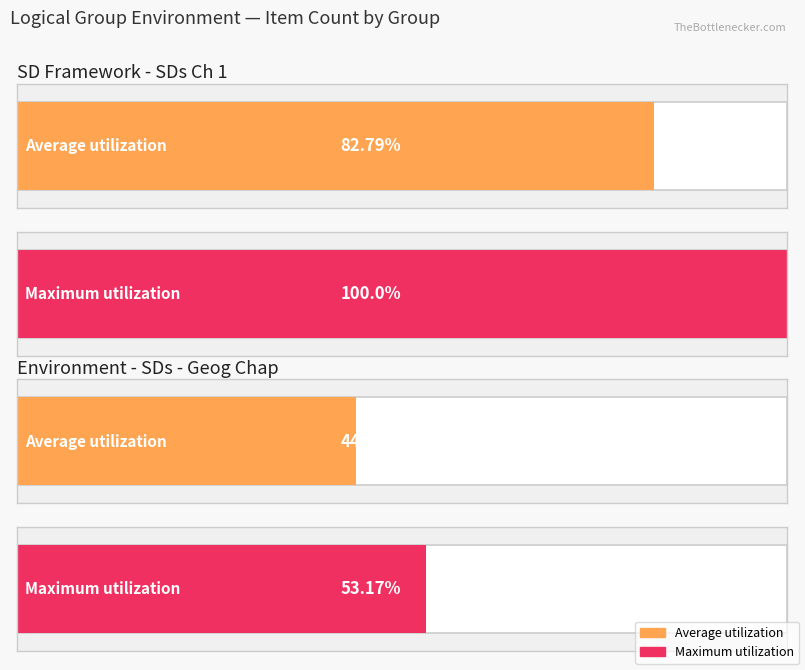

Does the chart contain stacked bars?

No